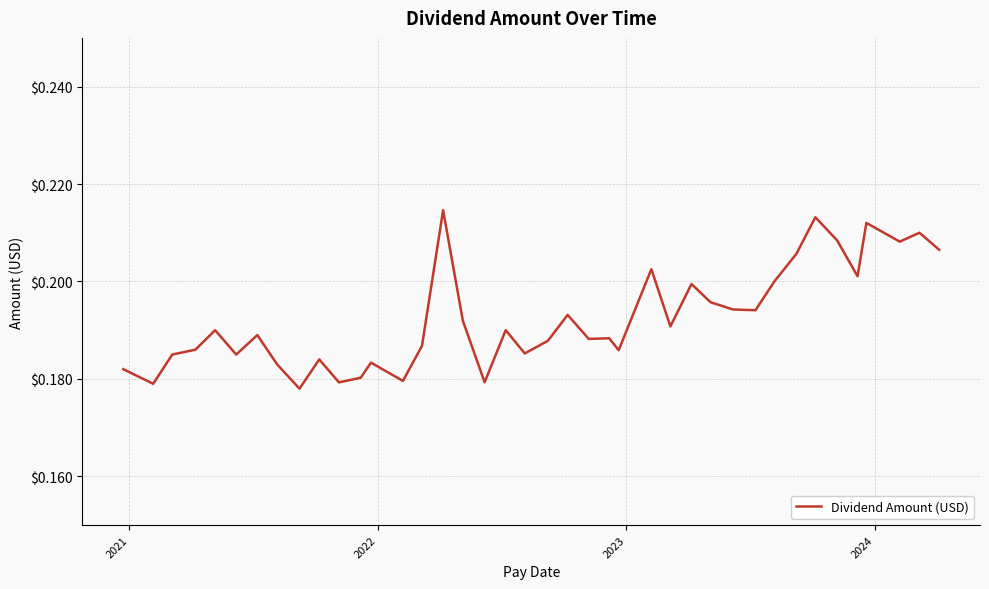

How many lines are shown in the chart?

1